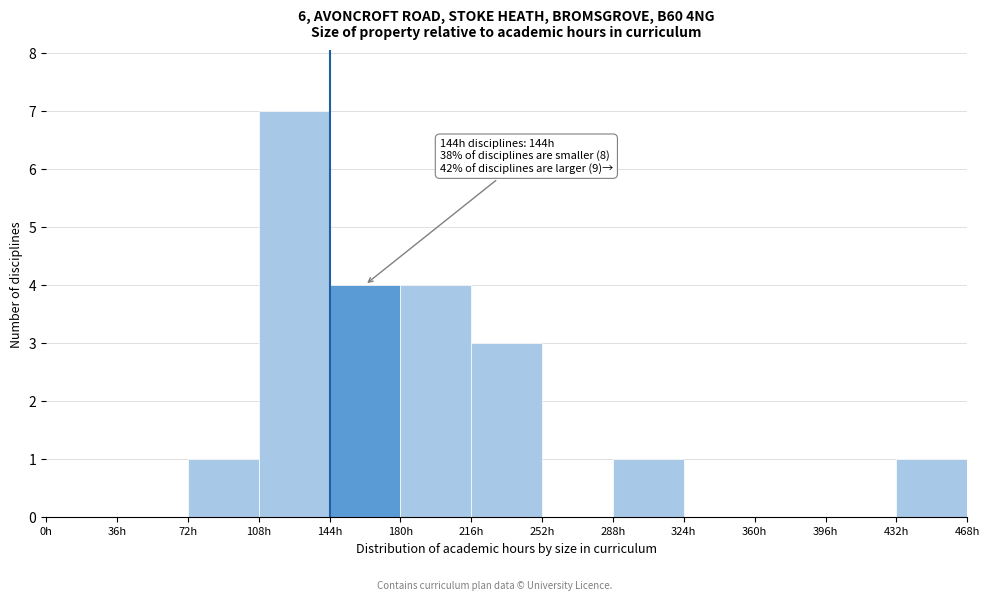

Which range on the x-axis has the tallest bar?

108 to 144